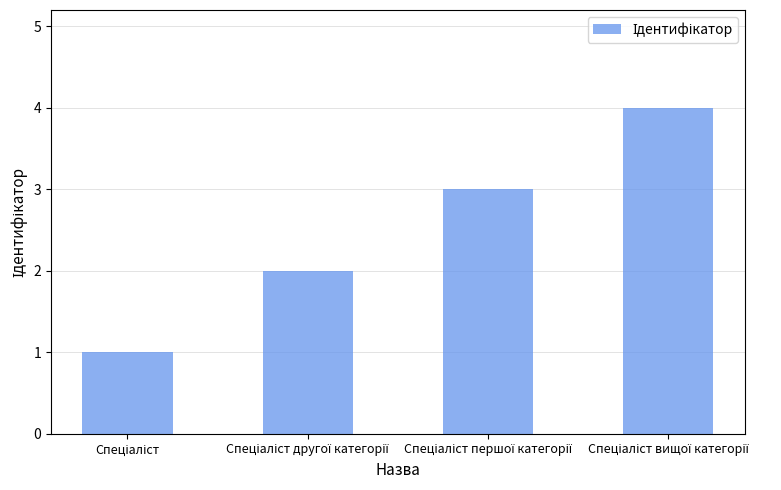

What is the sum of all values?

10